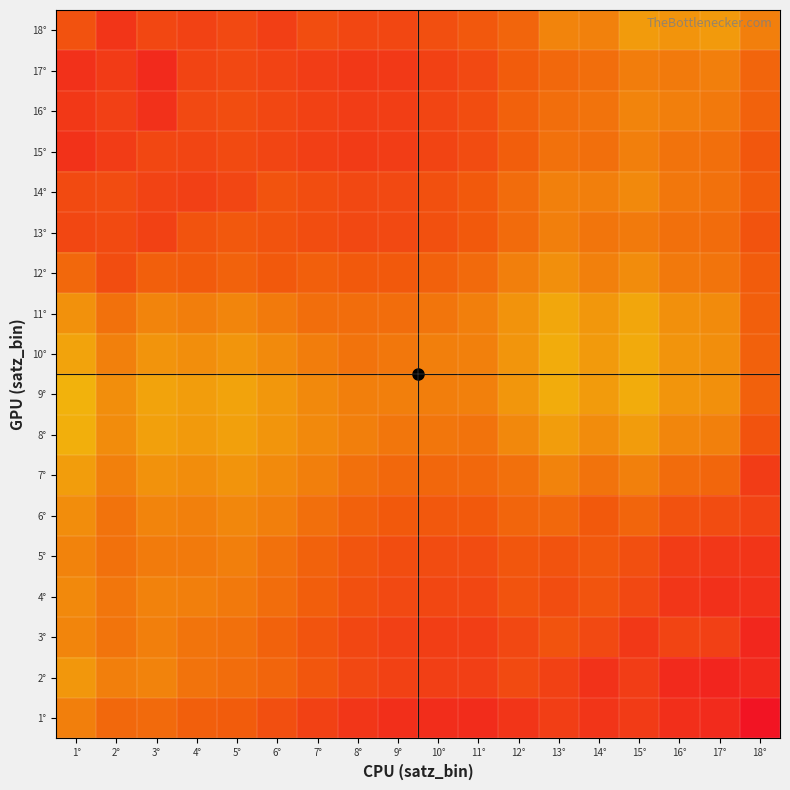

Which series has the widest spread of values?

2°